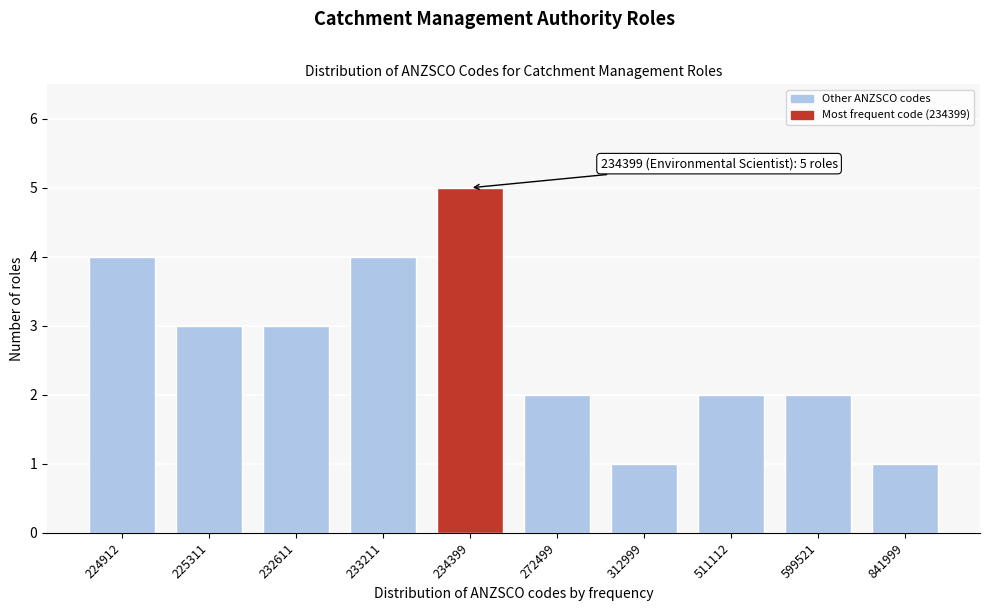

Reading left to right, list all the values displayed in this chart.

4	3	3	4	5	2	1	2	2	1